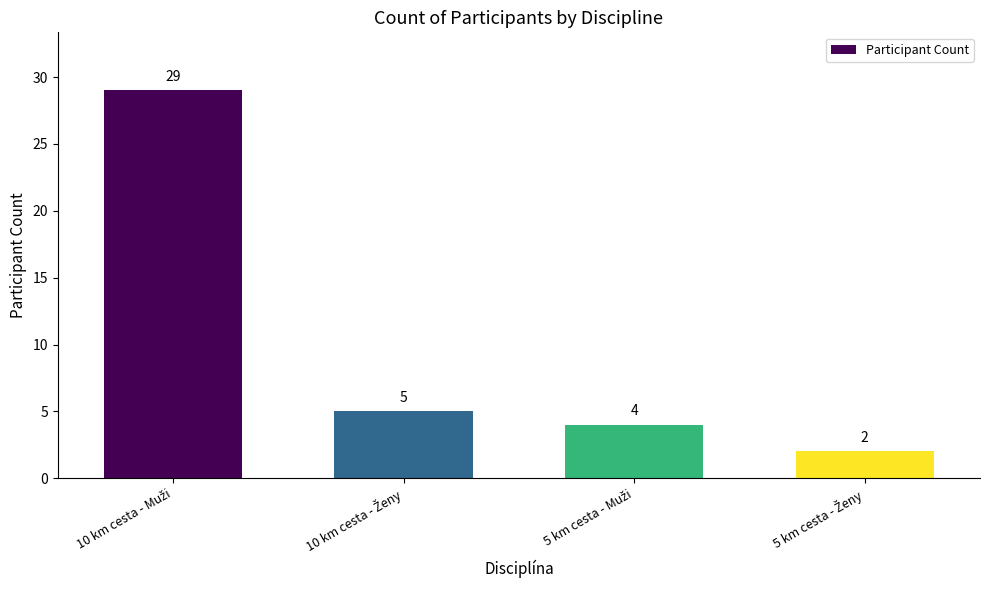

What is the value of the 4th bar from the left?

2